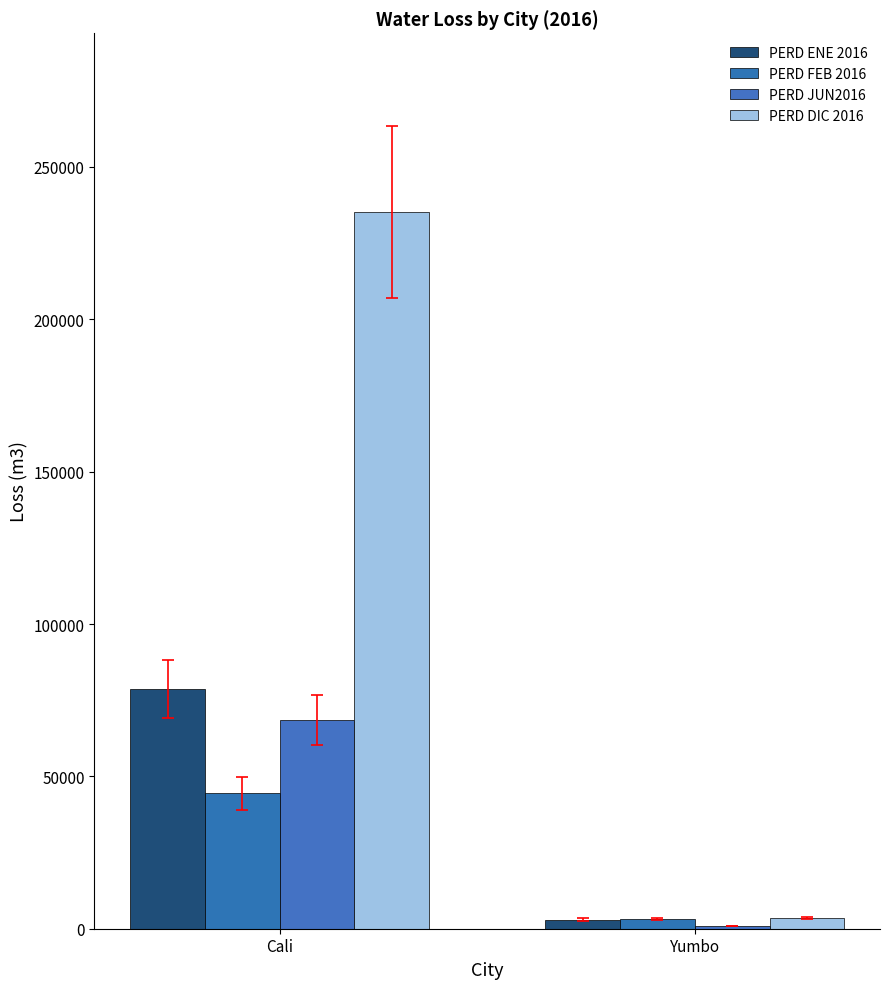

What is the total value across all series at Cali?

426728